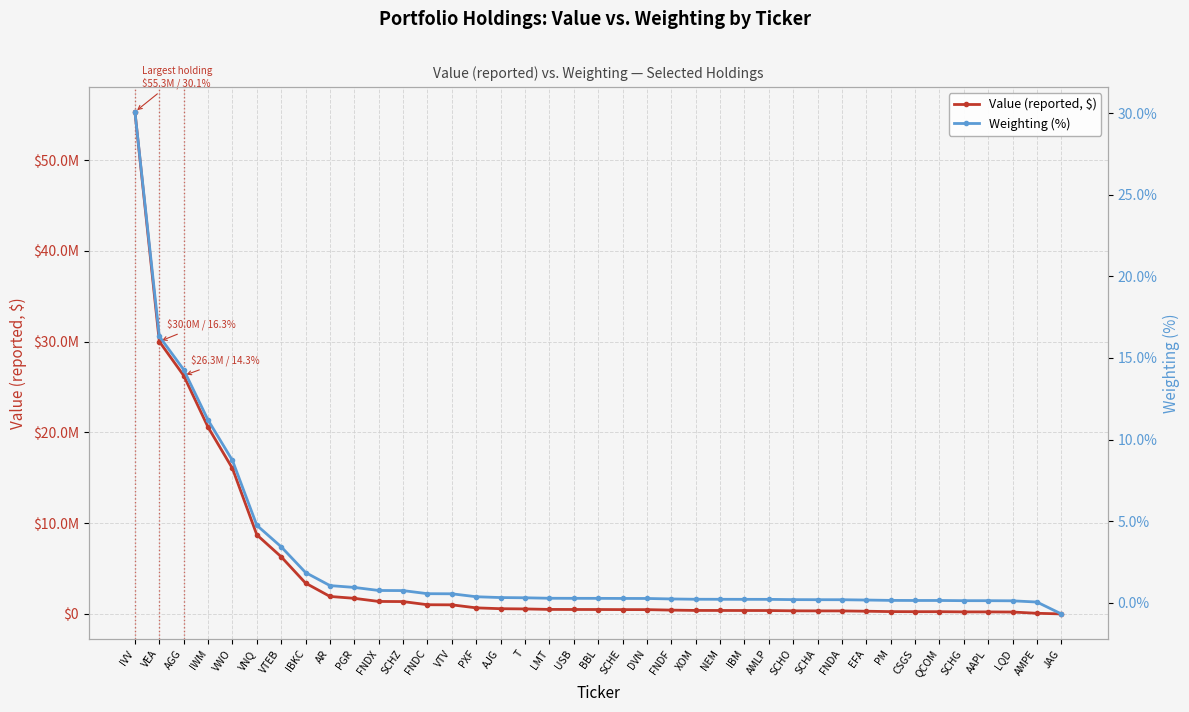

How many series are shown in this chart?

2